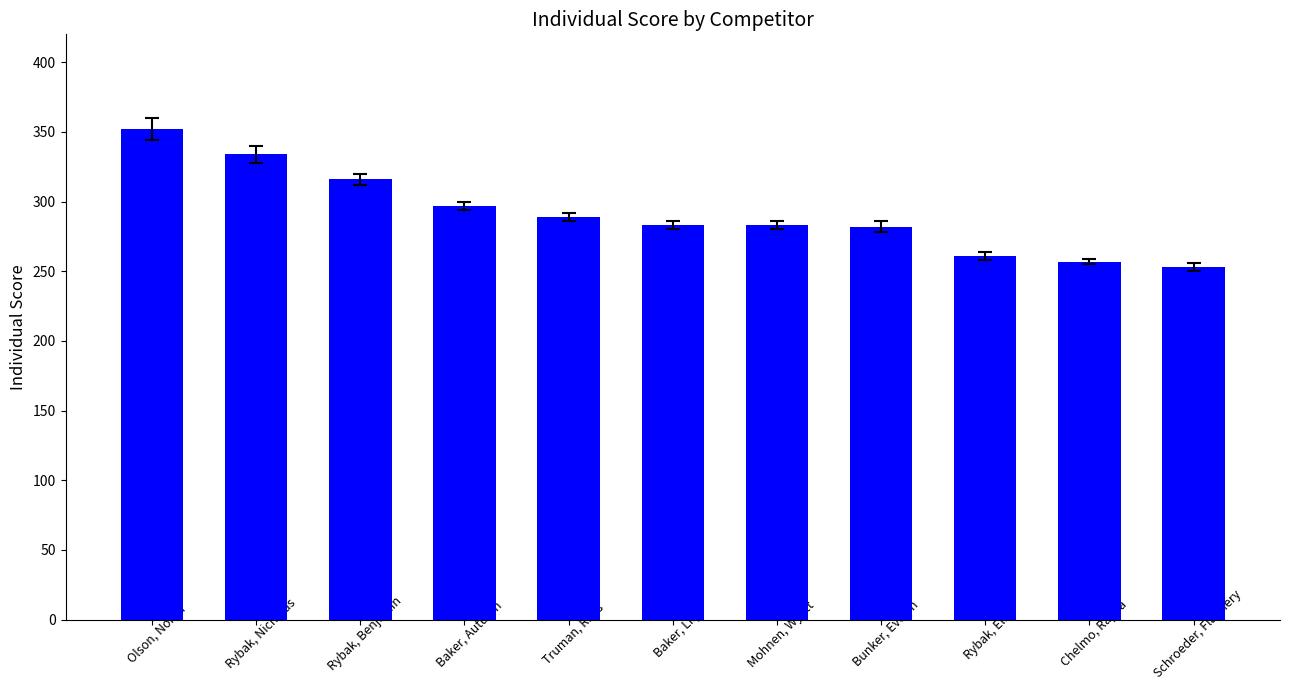

What is the value of the 7th bar from the left?

283